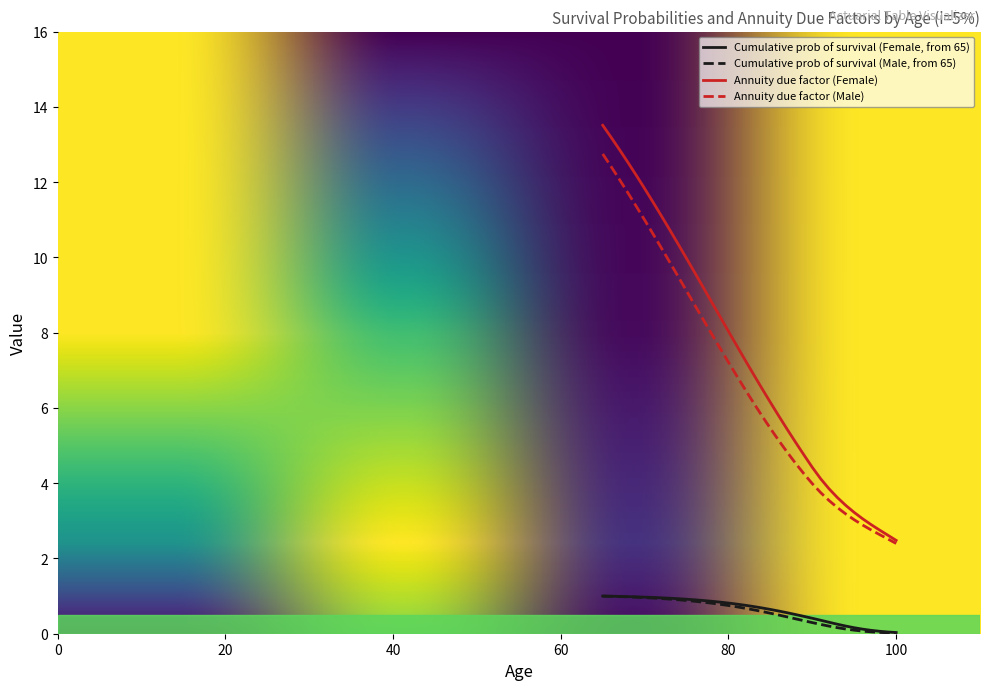

Which series has the widest spread of values?

Annuity due factor (Female)